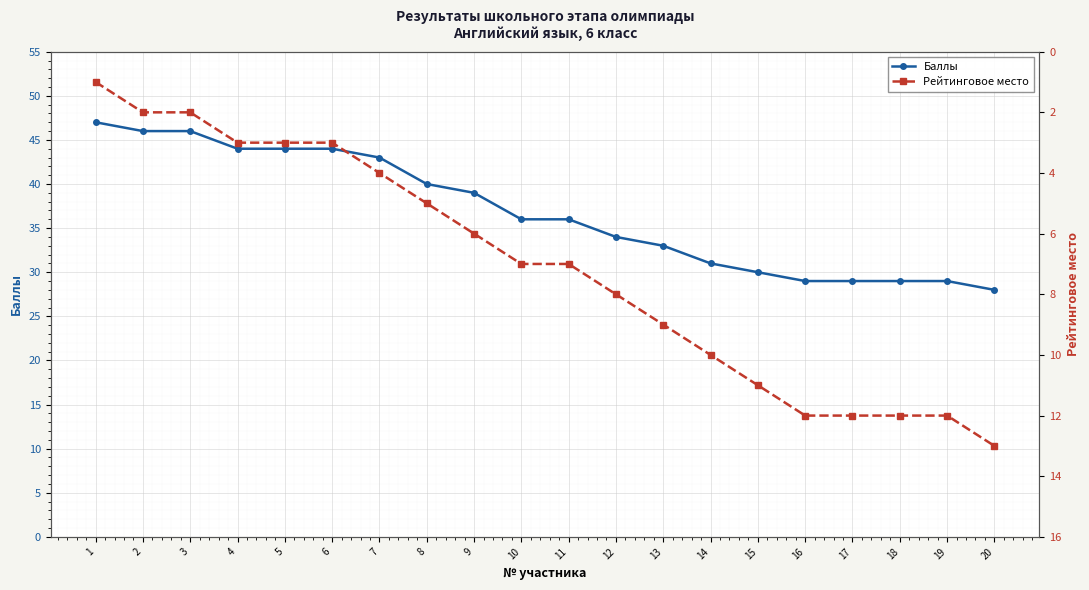

Which series has the widest spread of values?

Баллы